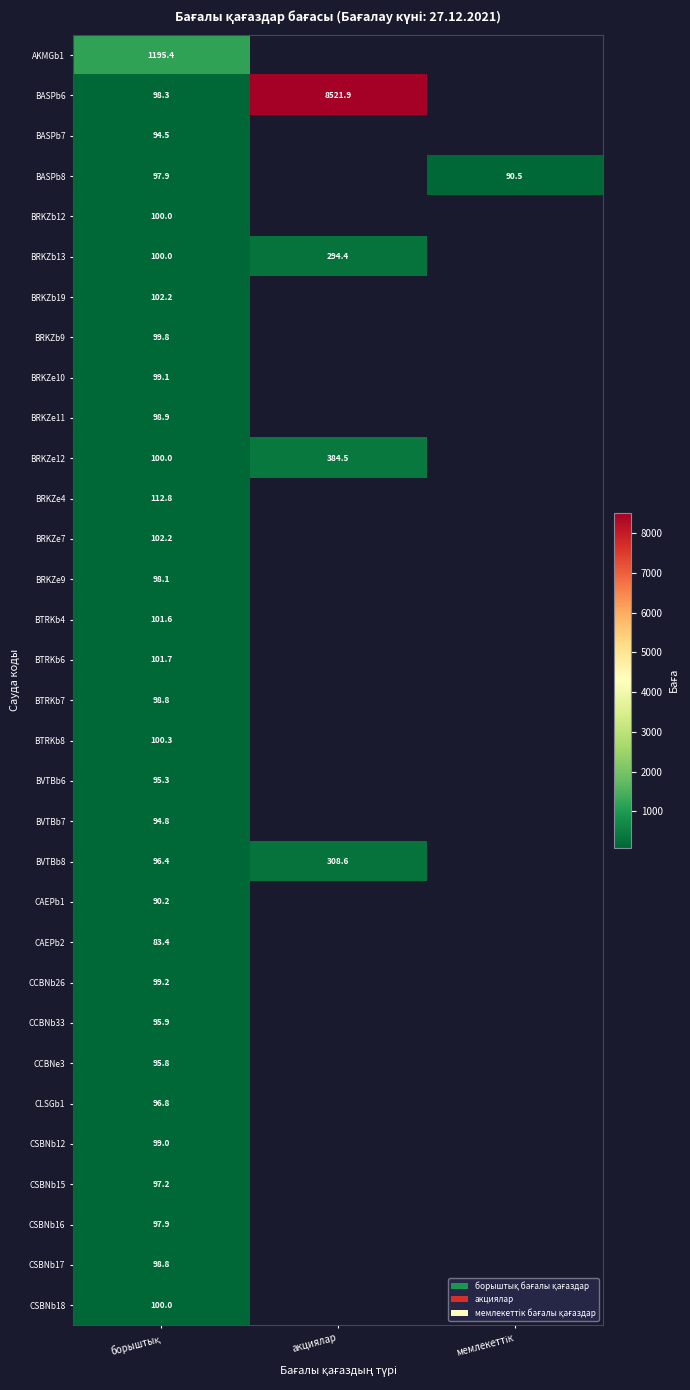

The CLSGb1 series shows 136.8 at борыштық. True or false?

False